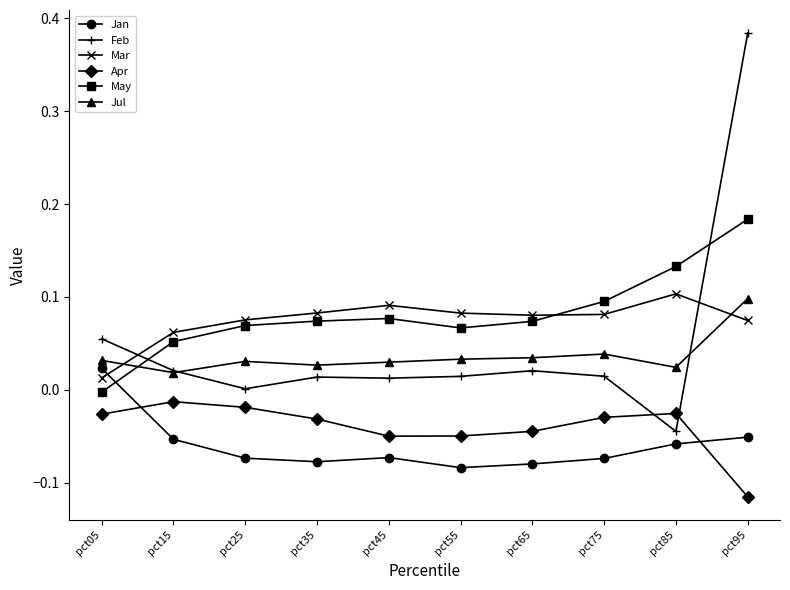

In Apr, how many points are higher than both neighbors (excluding endpoints)?

2